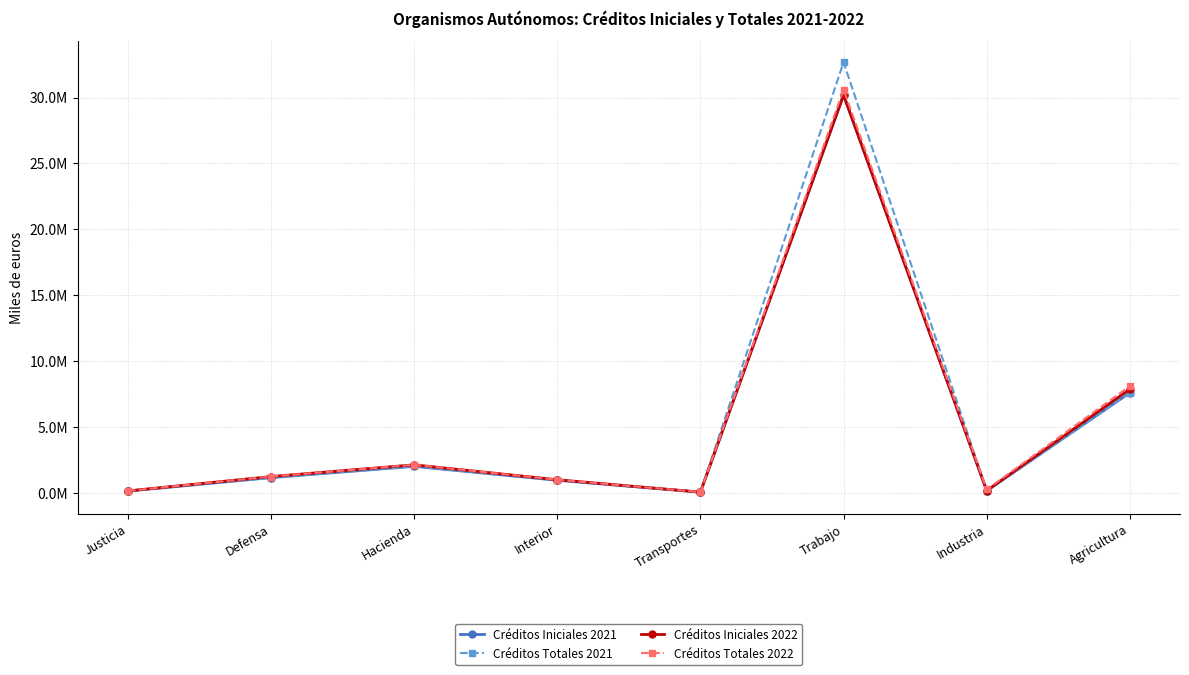

What are all the series names shown in the legend?

Créditos Iniciales 2021, Créditos Totales 2021, Créditos Iniciales 2022, Créditos Totales 2022